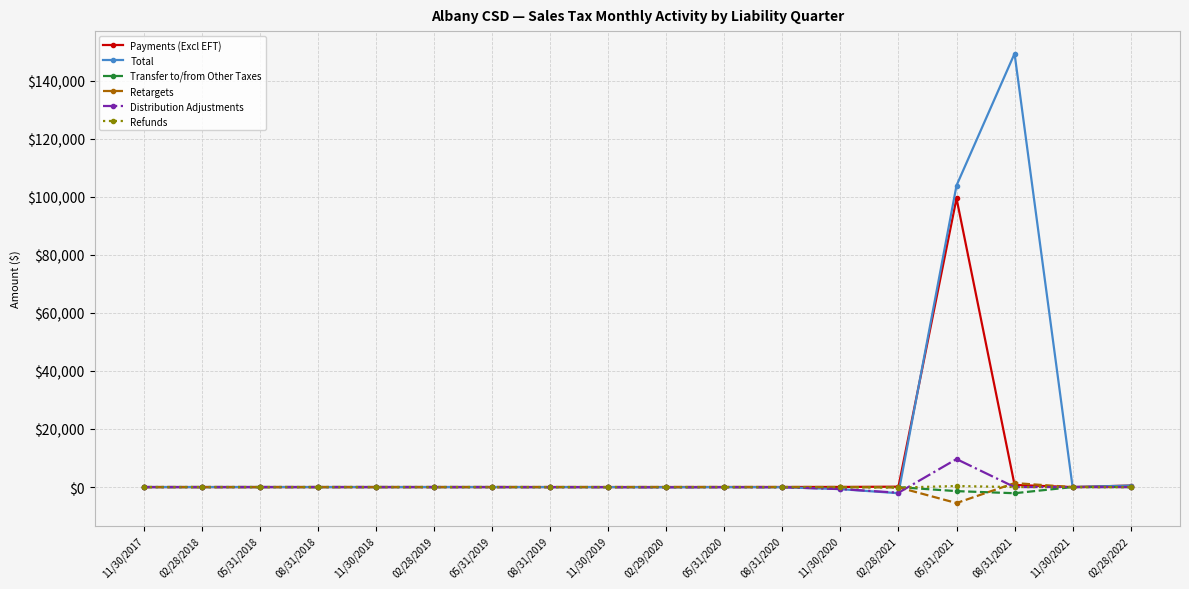

Is the value of Distribution Adjustments at 05/31/2021 greater than the value of Retargets at 05/31/2018?

Yes